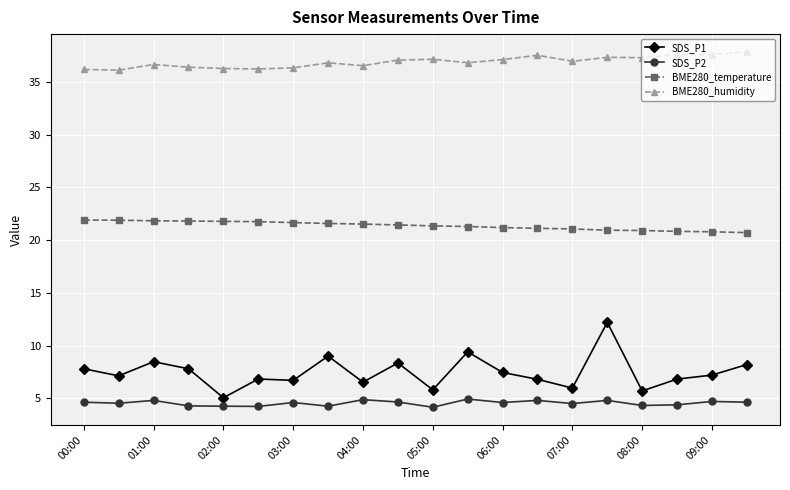

Count the number of categories in the chart.

20